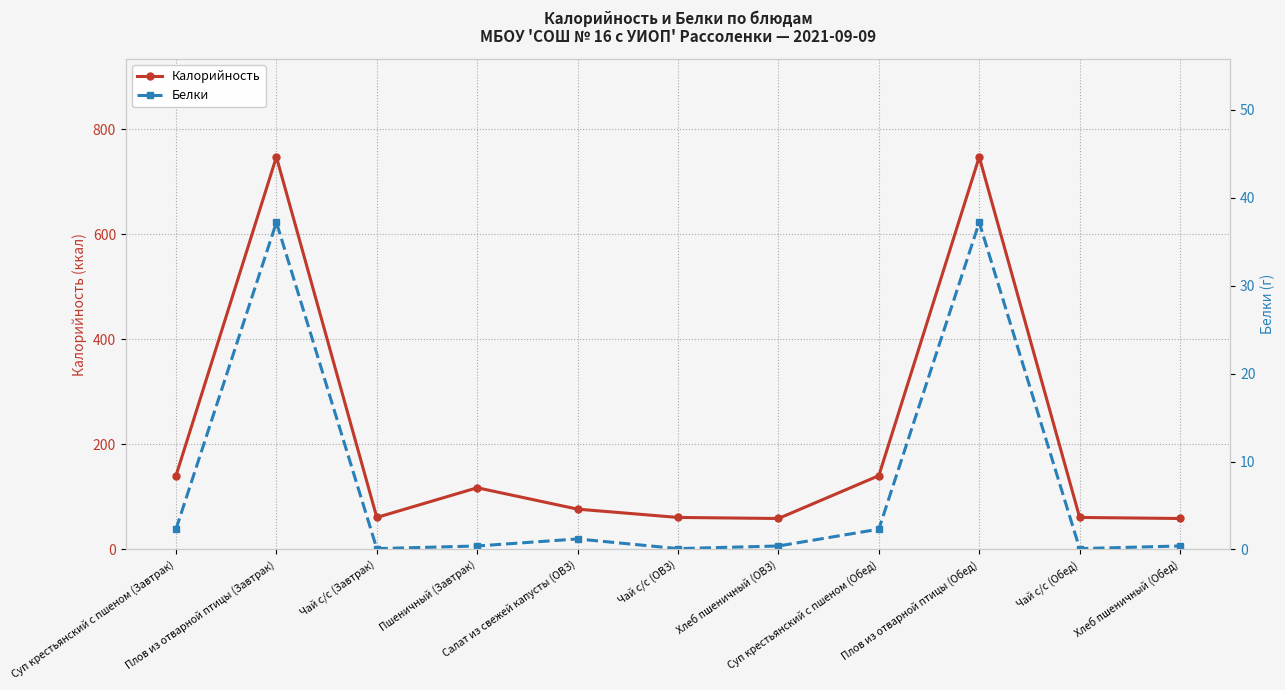

Does the chart have visible grid lines?

Yes